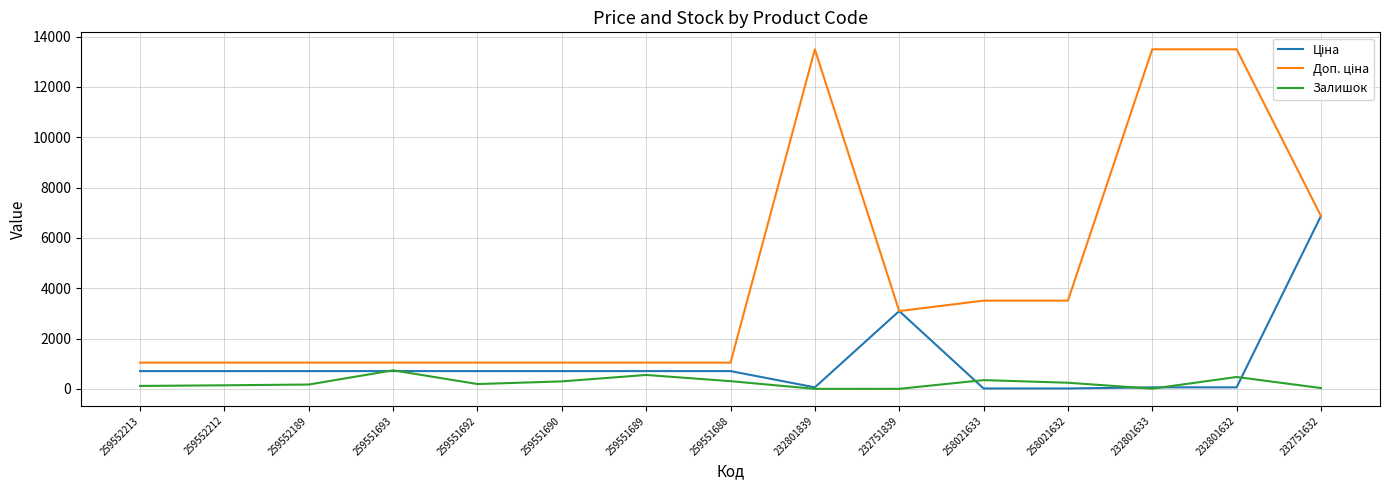

What is the difference between the highest and lowest values at 259551693?

336.5